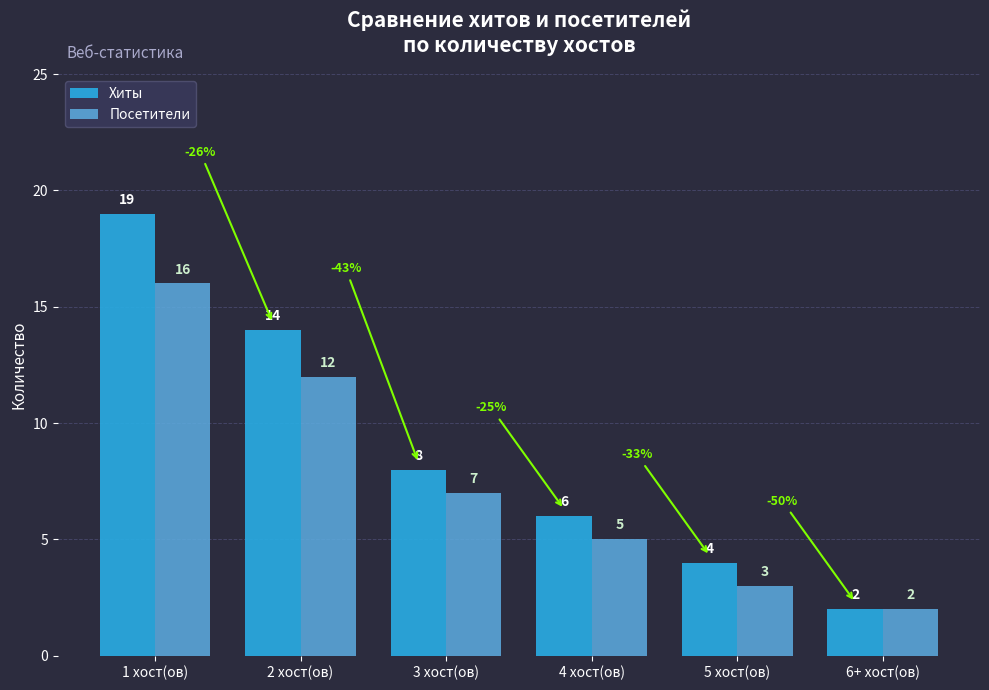

Which label corresponds to the smallest value in the chart?

6+ хост(ов)